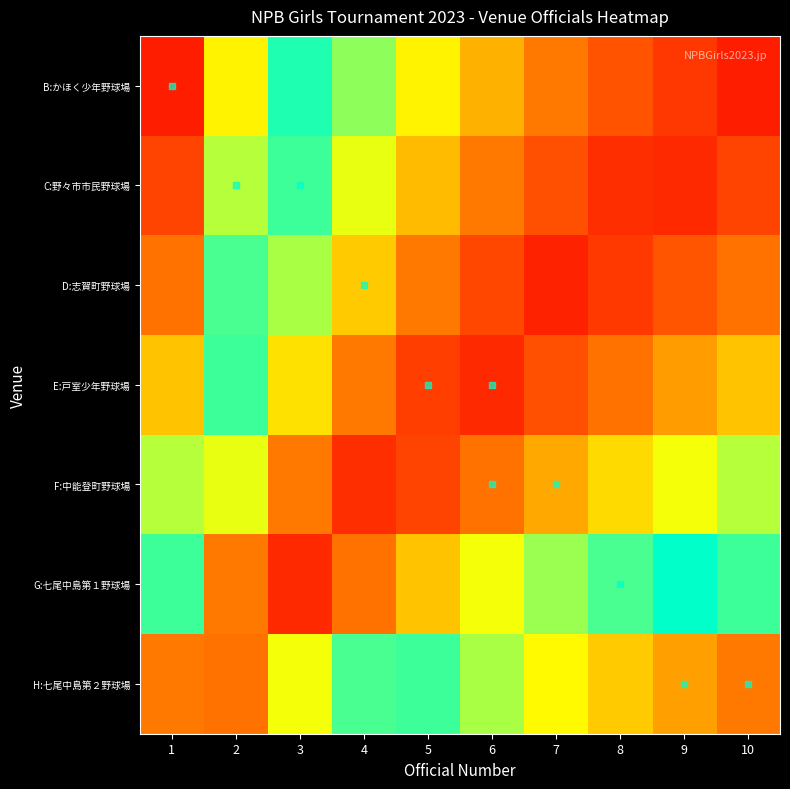

What is the difference between the highest and lowest values at 6?

0.5